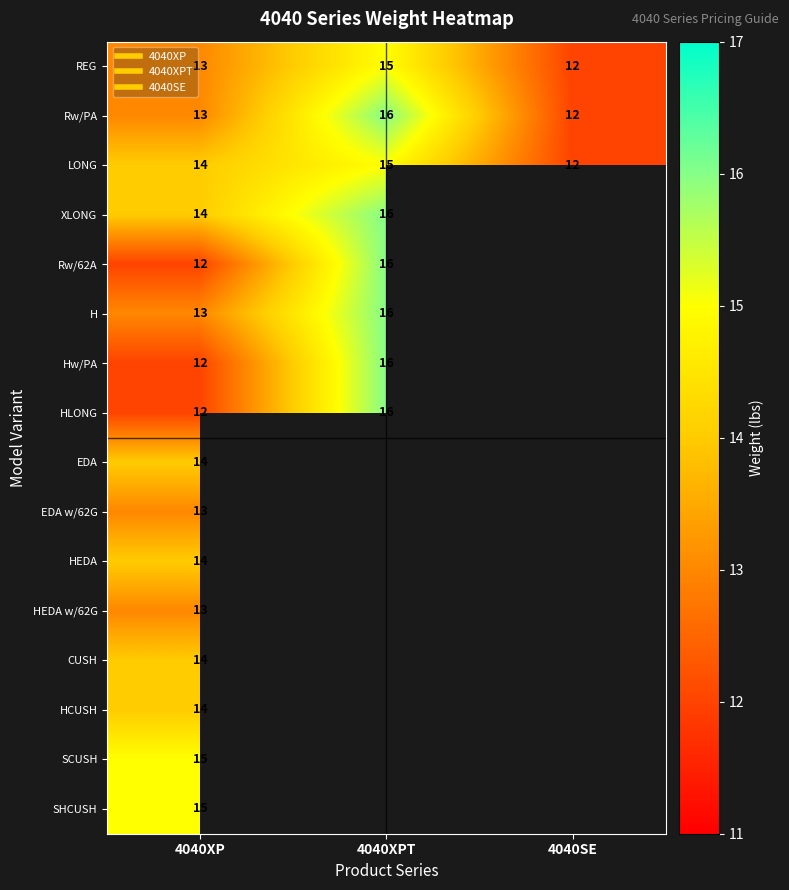

True or false: SCUSH has a value of 21.2 at 4040XP.

False